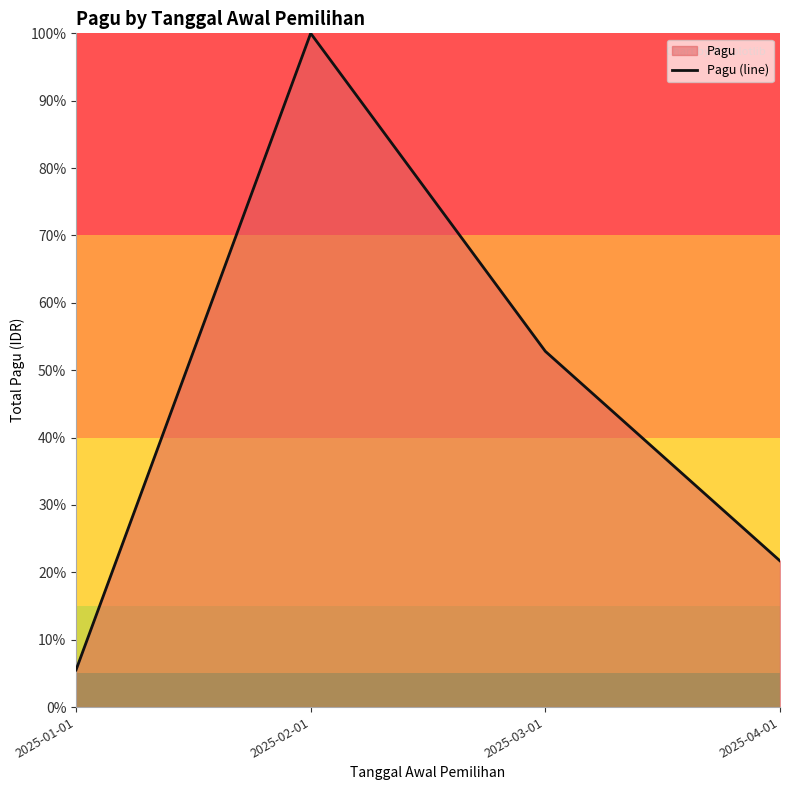

Between 2025-01-01 and 2025-04-01, which is larger?

2025-04-01